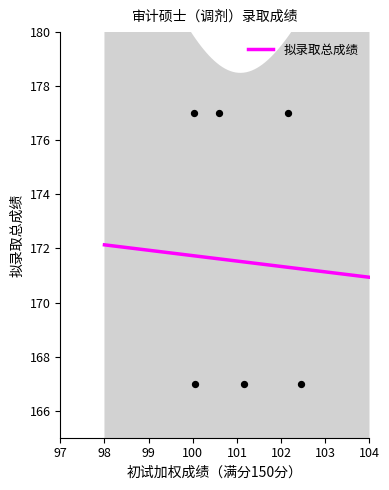

What is the ratio of the value at 100 to the value at 101?

1.0